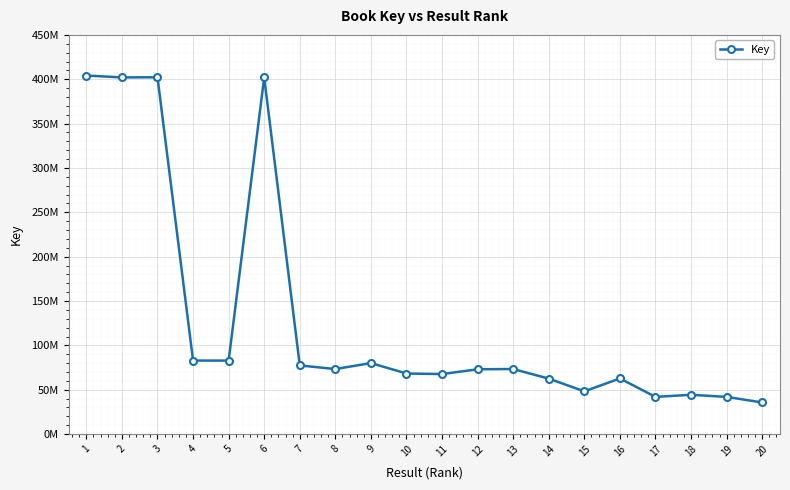

True or false: the data shows 112349463 at 8.

False